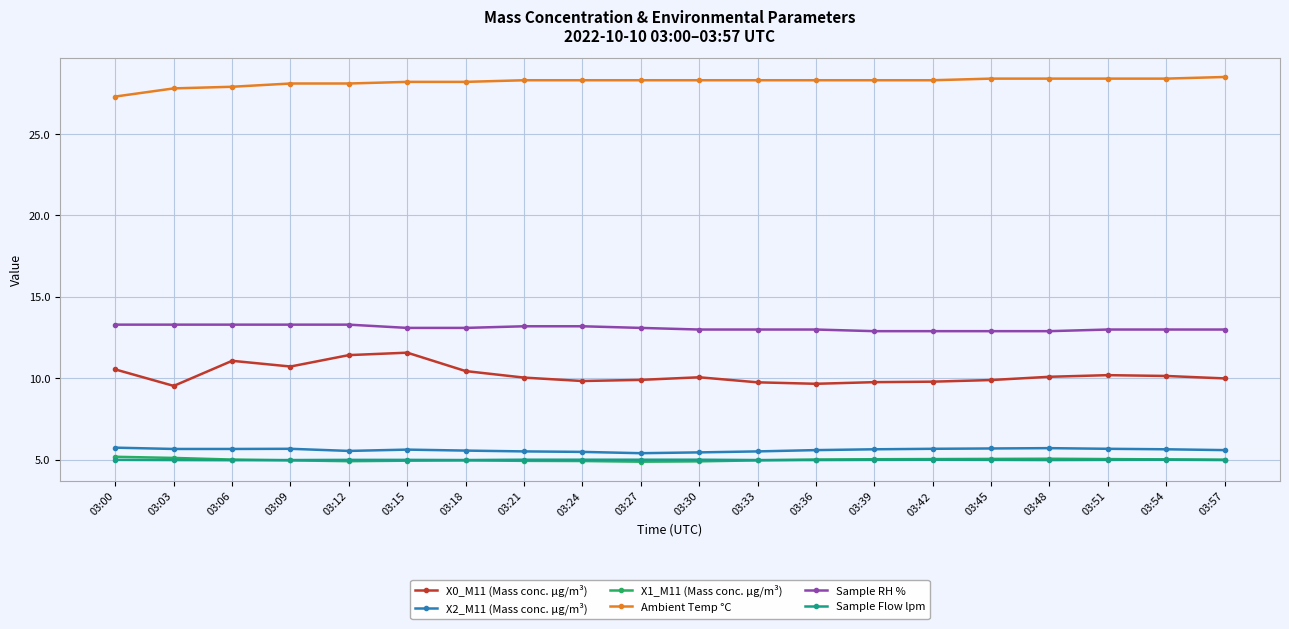

What is the highest value of the X0_M11 (Mass conc. μg/m³) series?

11.6